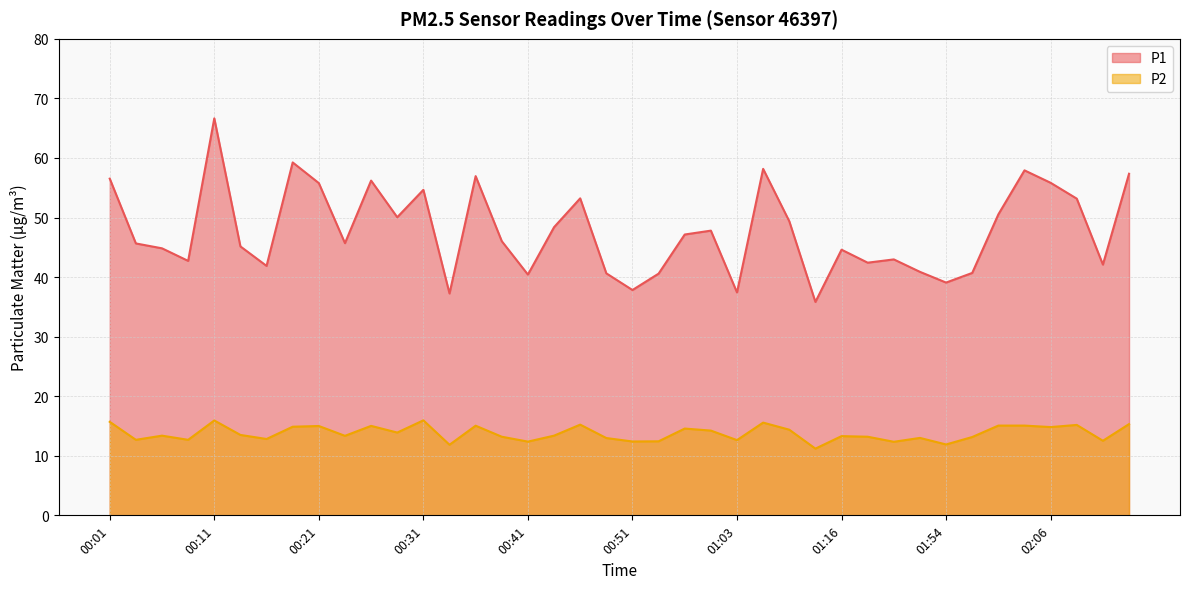

What is the spread (max minus min) of values at 02:11?

38.0